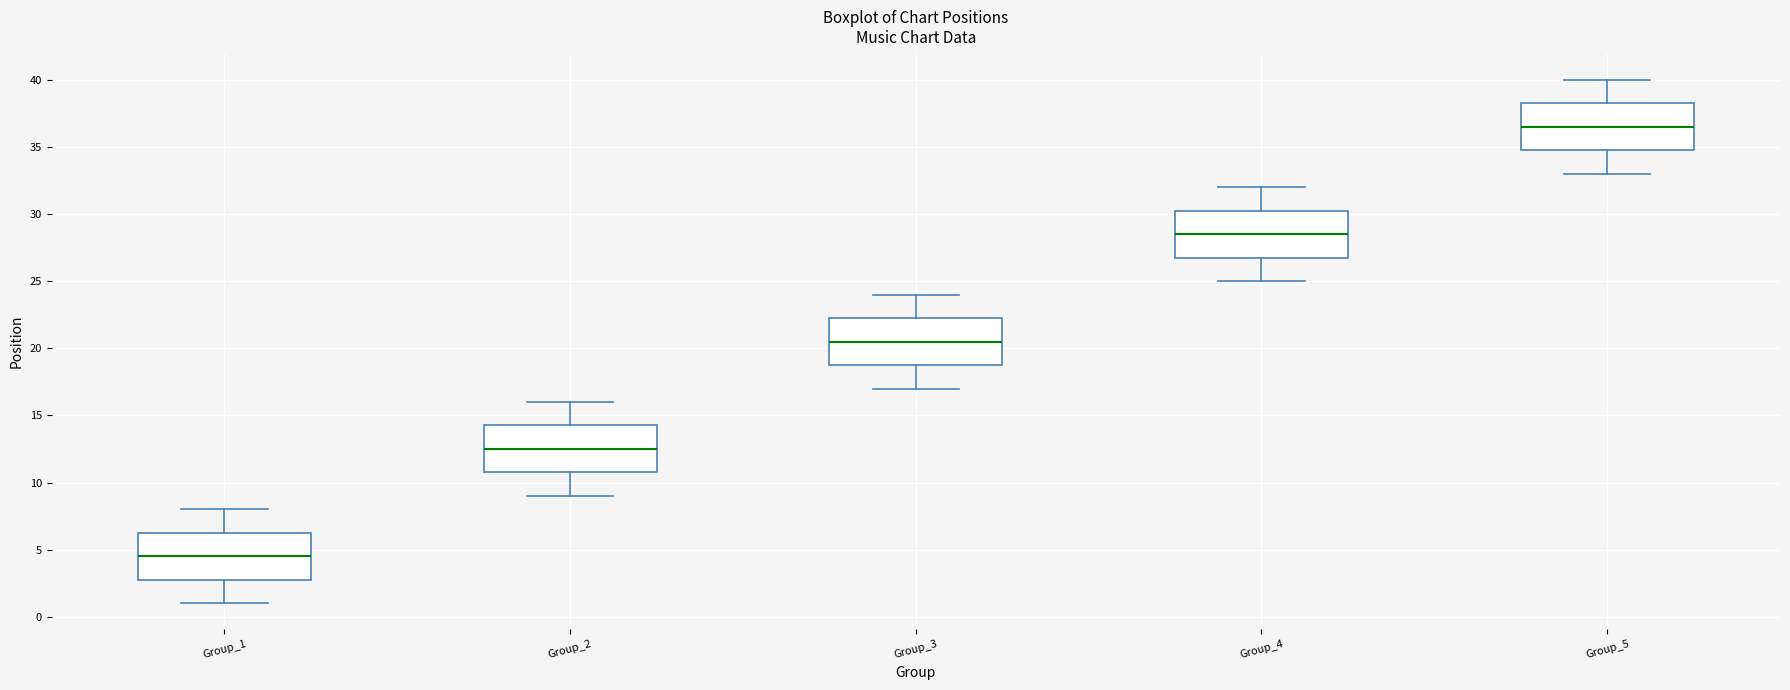

Reading left to right, read every box against the y-axis: the position of its median line, the range the box covers, and the ends of its whiskers. The values are not printed on the chart, so give them approximately, as read against the axis.

Group_1: median 4.5, box 3.0 to 6.5, whiskers 1.0 to 8.0
Group_2: median 12.5, box 11.0 to 14.5, whiskers 9.0 to 16.0
Group_3: median 20.5, box 19.0 to 22.5, whiskers 17.0 to 24.0
Group_4: median 28.5, box 27.0 to 30.5, whiskers 25.0 to 32.0
Group_5: median 36.5, box 35.0 to 38.5, whiskers 33.0 to 40.0